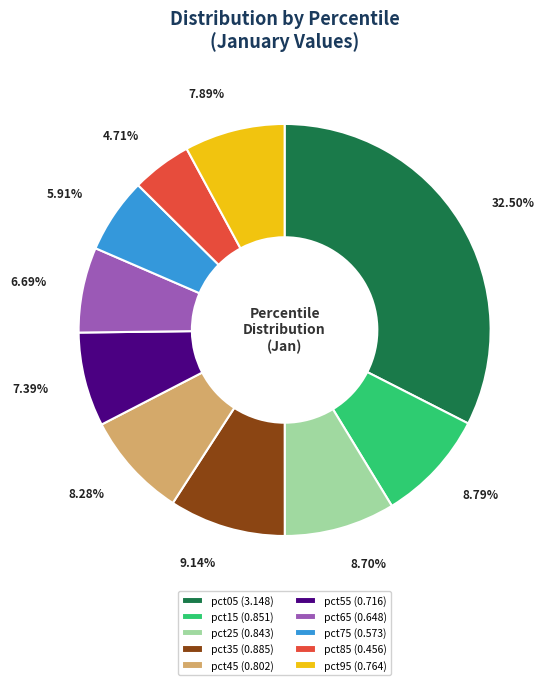

Does pct25 (0.843) account for over 50% of the chart?

No